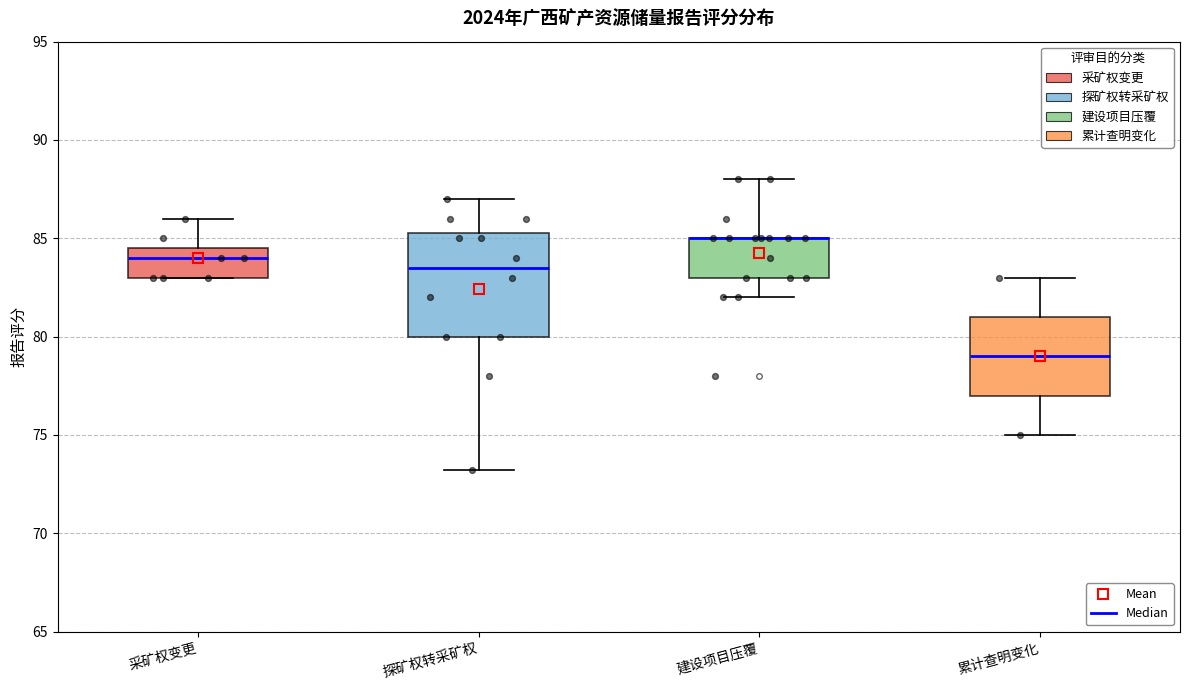

Which box is the tallest, from its lower edge to its upper edge?

探矿权转采矿权